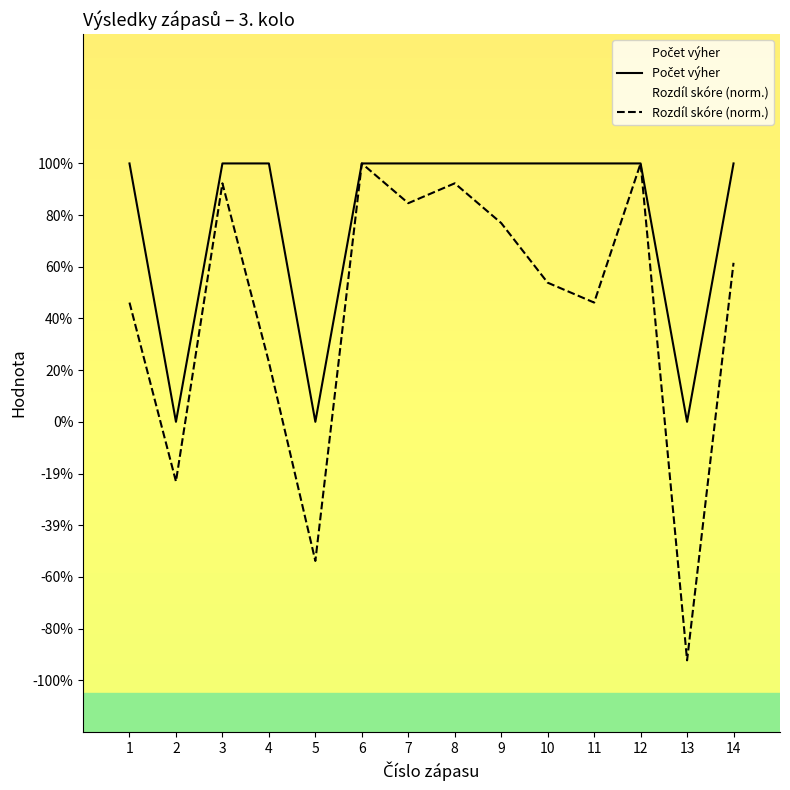

The value of Počet výher at 10 is 1.3. True or false?

False